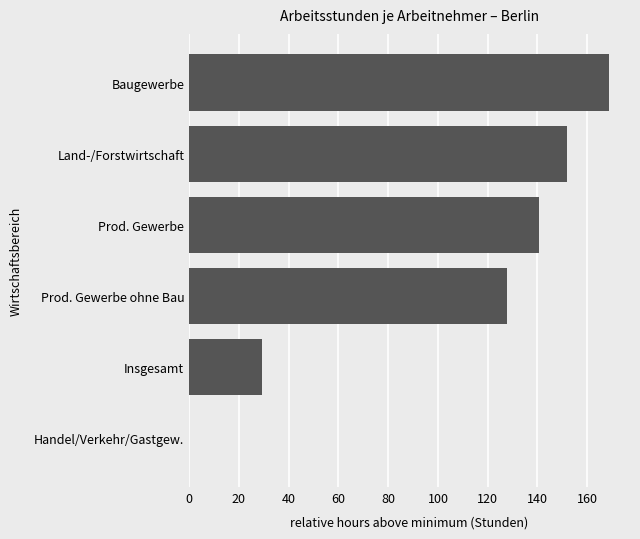

The value at Prod. Gewerbe is 36.4. True or false?

False